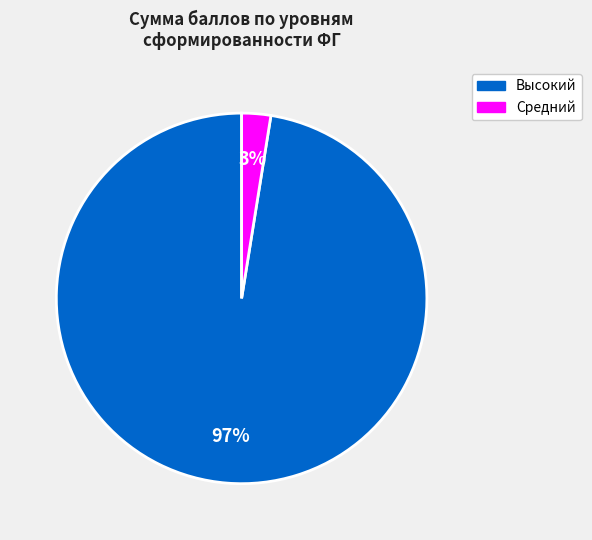

What percentage is the Высокий slice, to the nearest percent?

97%